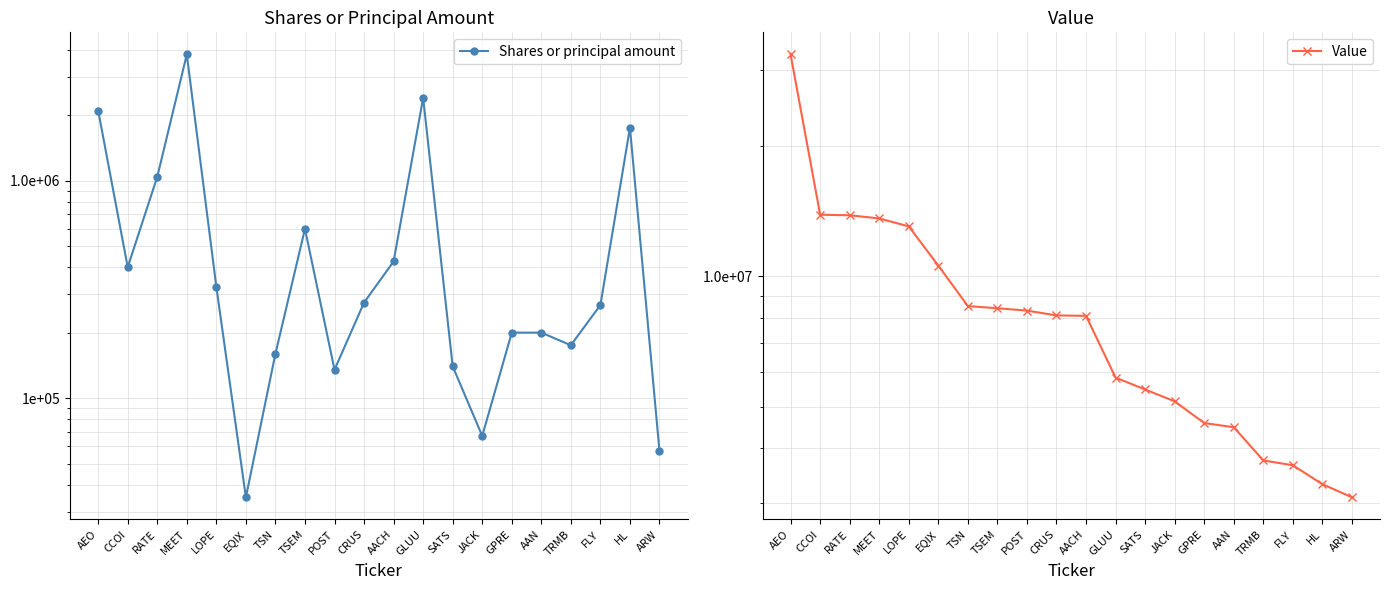

Reading right to left, transcribe all the data shown in this chart.

Shares or principal amount: 56931	1750000	267983	175000	200000	200000	67000	140000	2400000	425000	275000	135000	600000	160000	35000	325000	3800000	1040250	400000	2100000
Value: 3085000	3308000	3658000	3754000	4478000	4580000	5139000	5475000	5832000	8101000	8121000	8330000	8436000	8533000	10584000	13039000	13604000	13835000	13876000	32550000